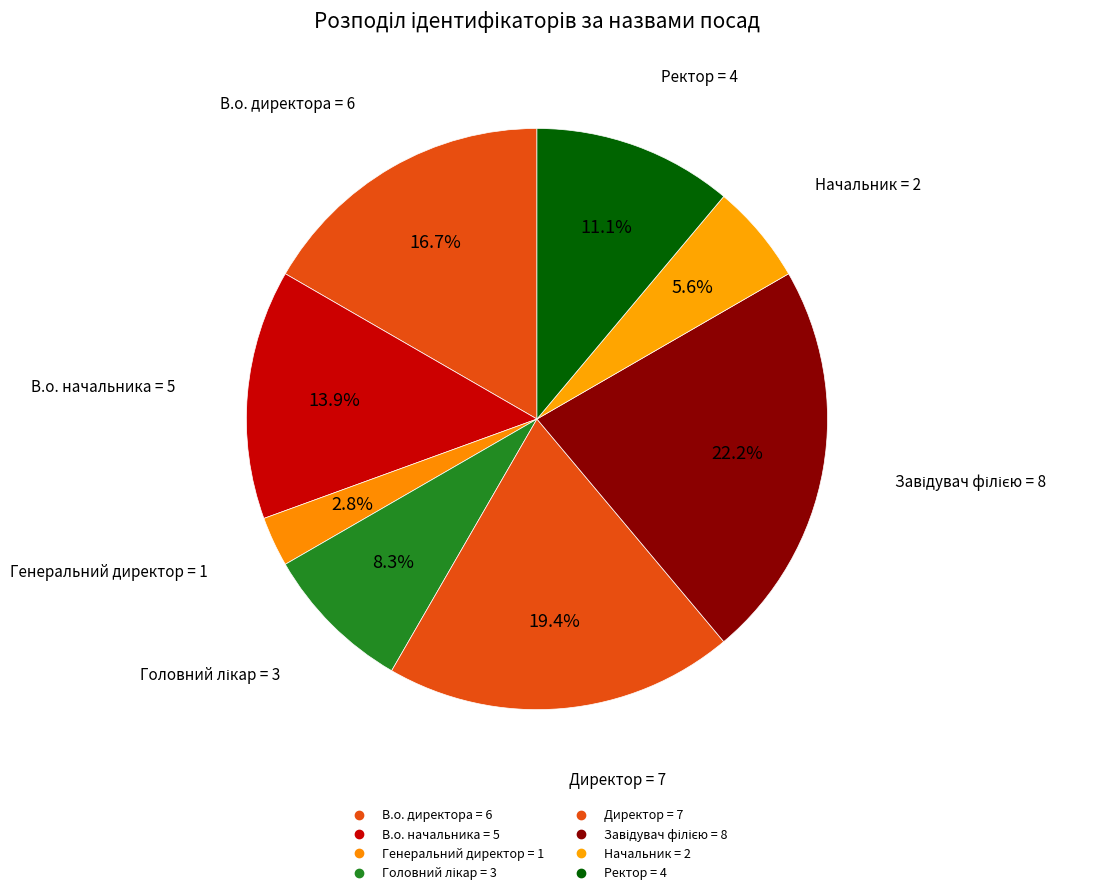

Rank the categories by value from lowest to highest.

Генеральний директор, Начальник, Головний лікар, Ректор, В.о. начальника, В.о. директора, Директор, Завідувач філією